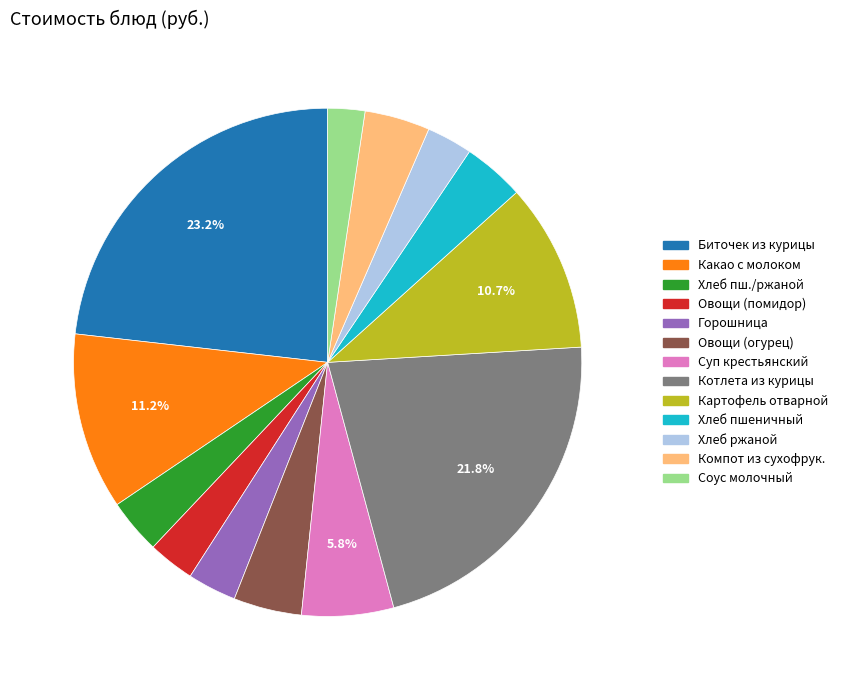

Does any single category account for the majority?

No